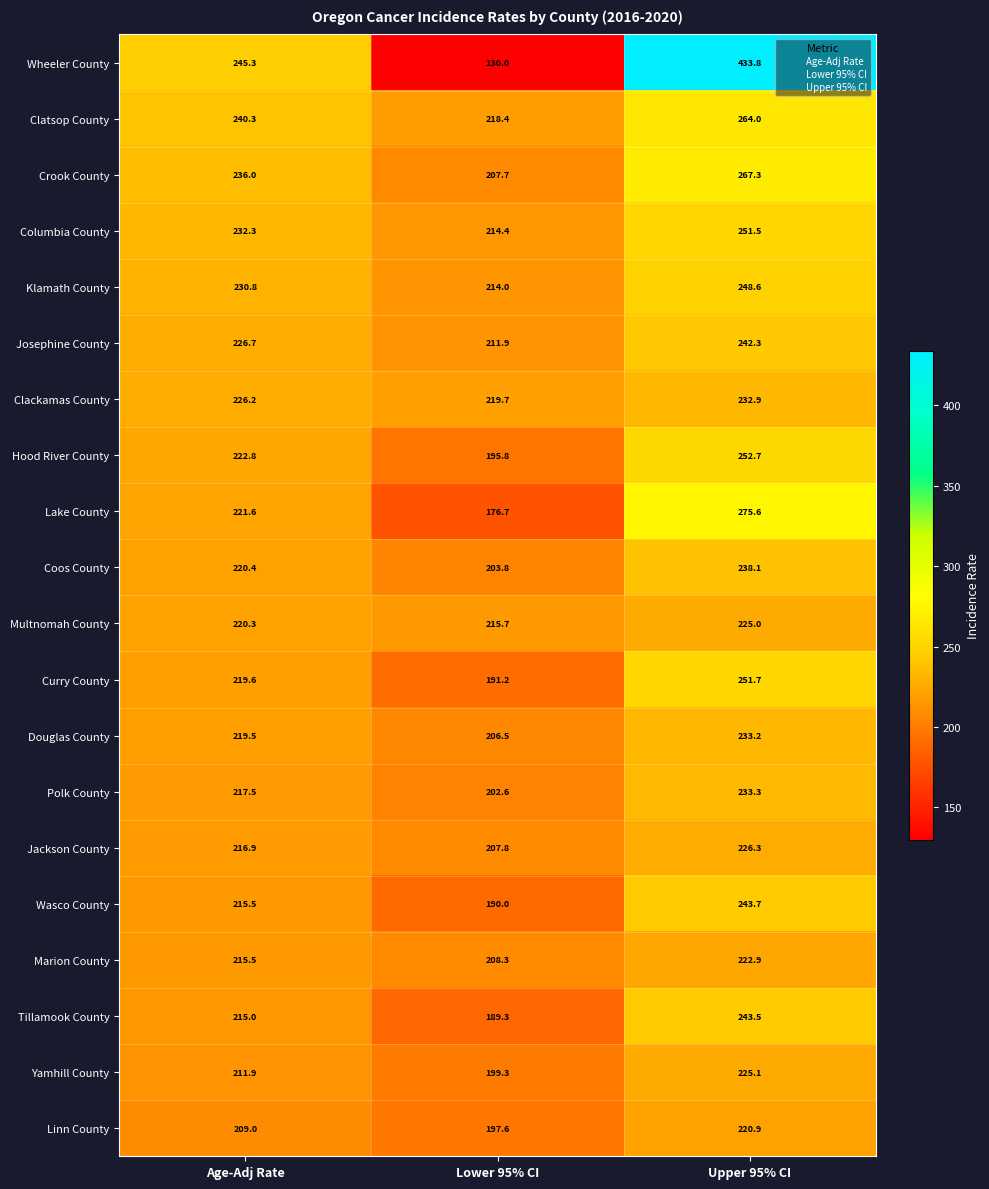

Which series has the largest total across all categories?

Wheeler County